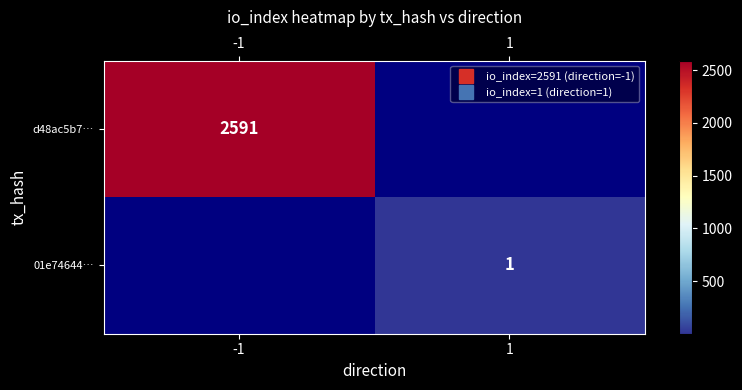

Rank the series by their maximum value, from lowest to highest.

d48ac5b7…, 01e74644…